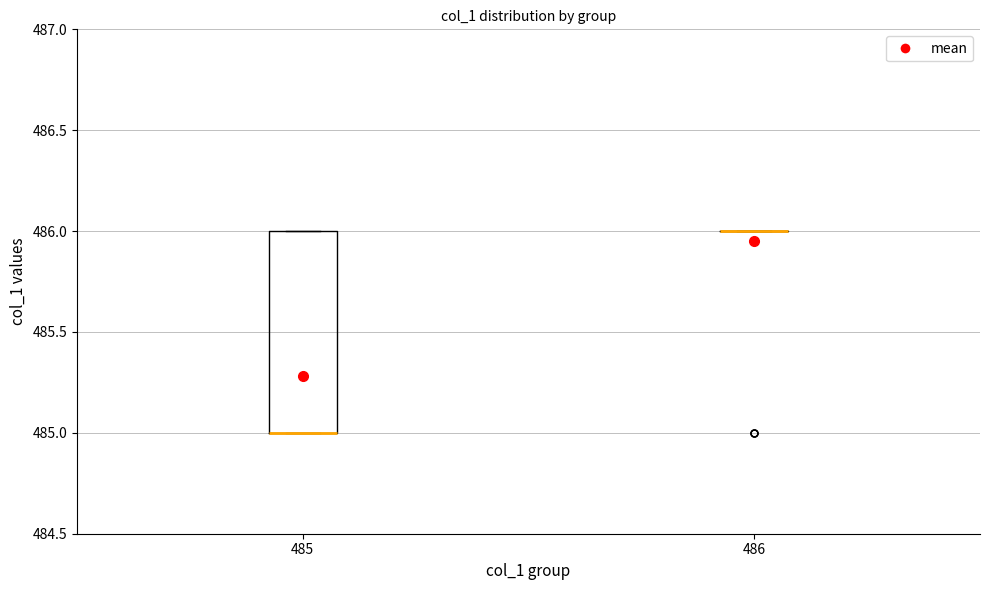

Comparing the boxes themselves (not the whiskers), which one is the tallest?

485